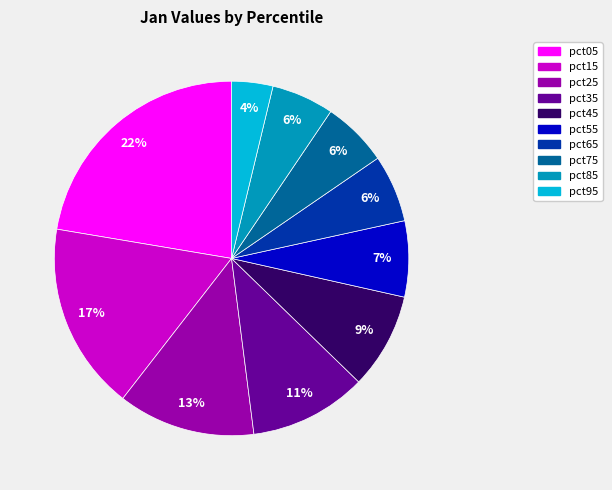

Is the sum of pct15 and pct05 greater than half?

No